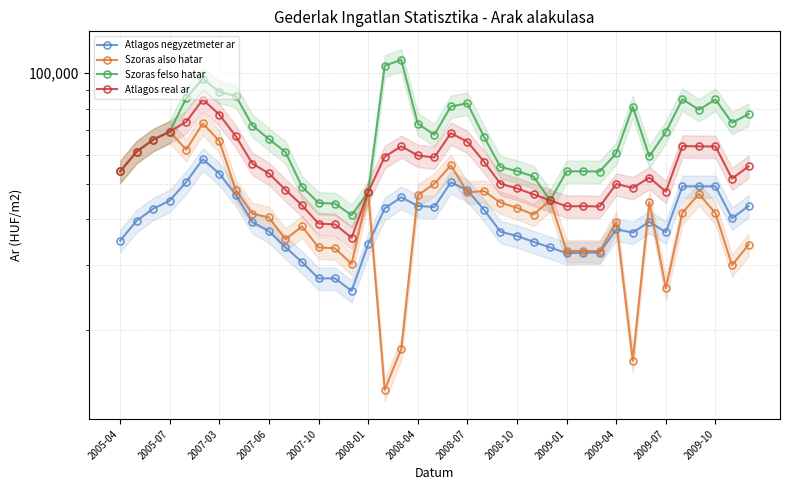

Is it true that Atlagos real ar equals 69679 at 37?

False